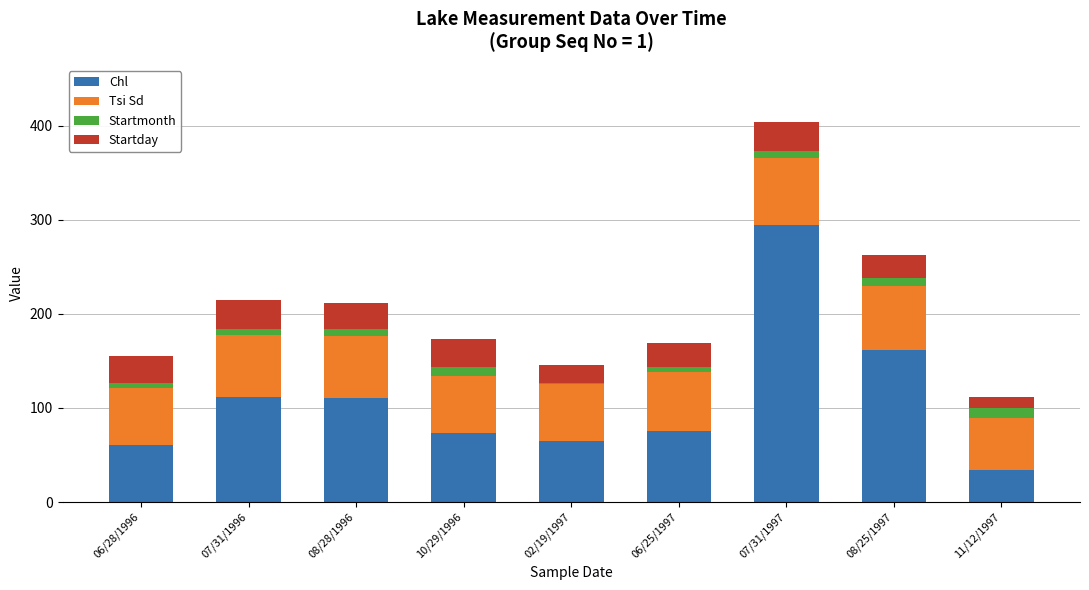

What is the lowest value of the Chl series?

34